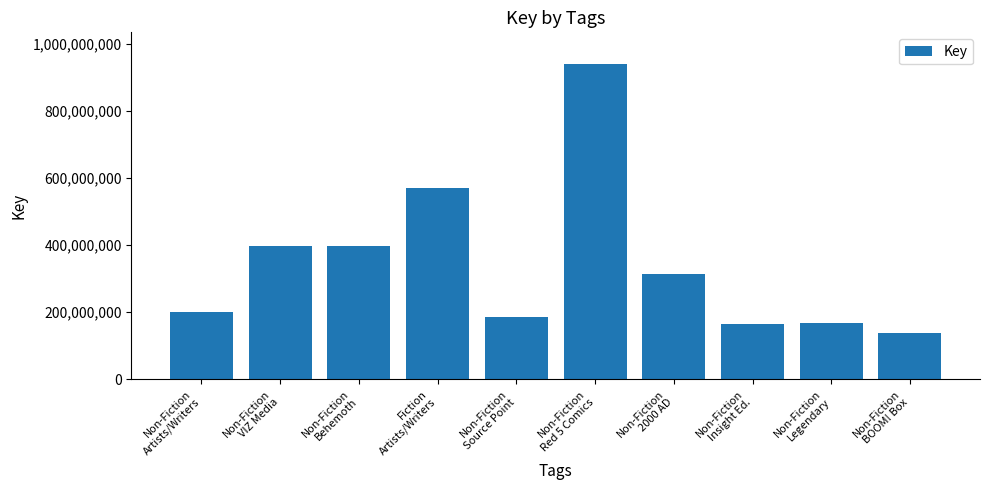

At which label is the value closest to 539007155?

Fiction
Artists/Writers